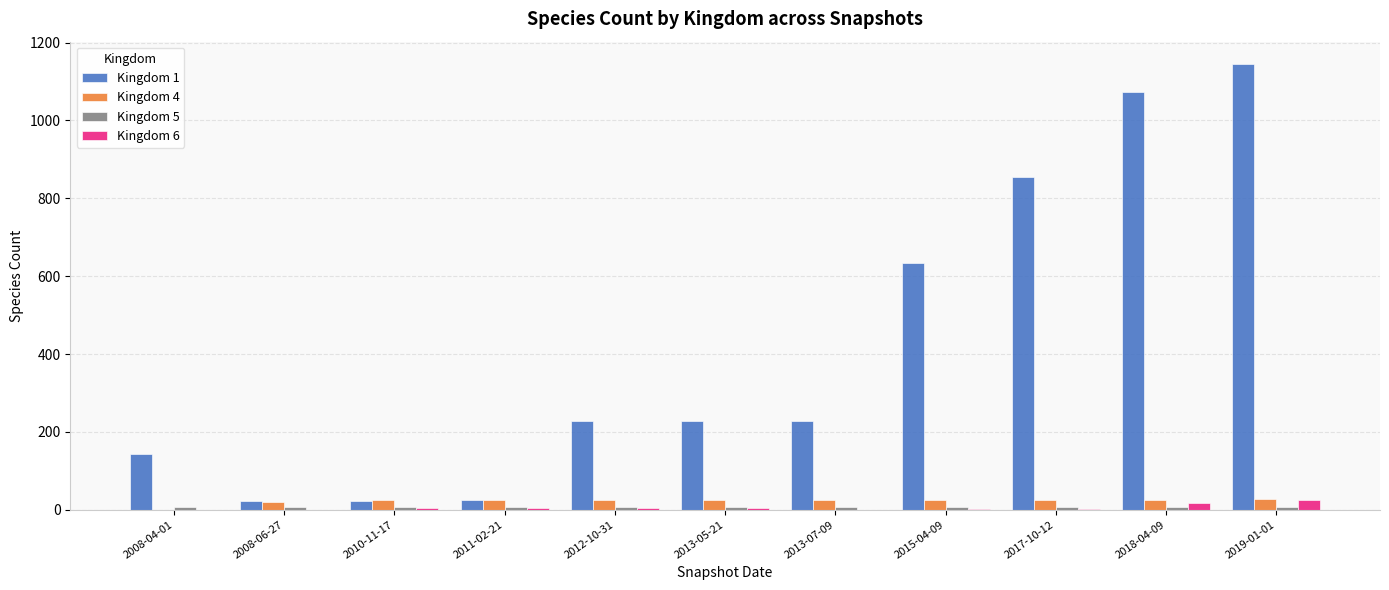

True or false: Kingdom 6 has a value of 0 at 2008-06-27.

True